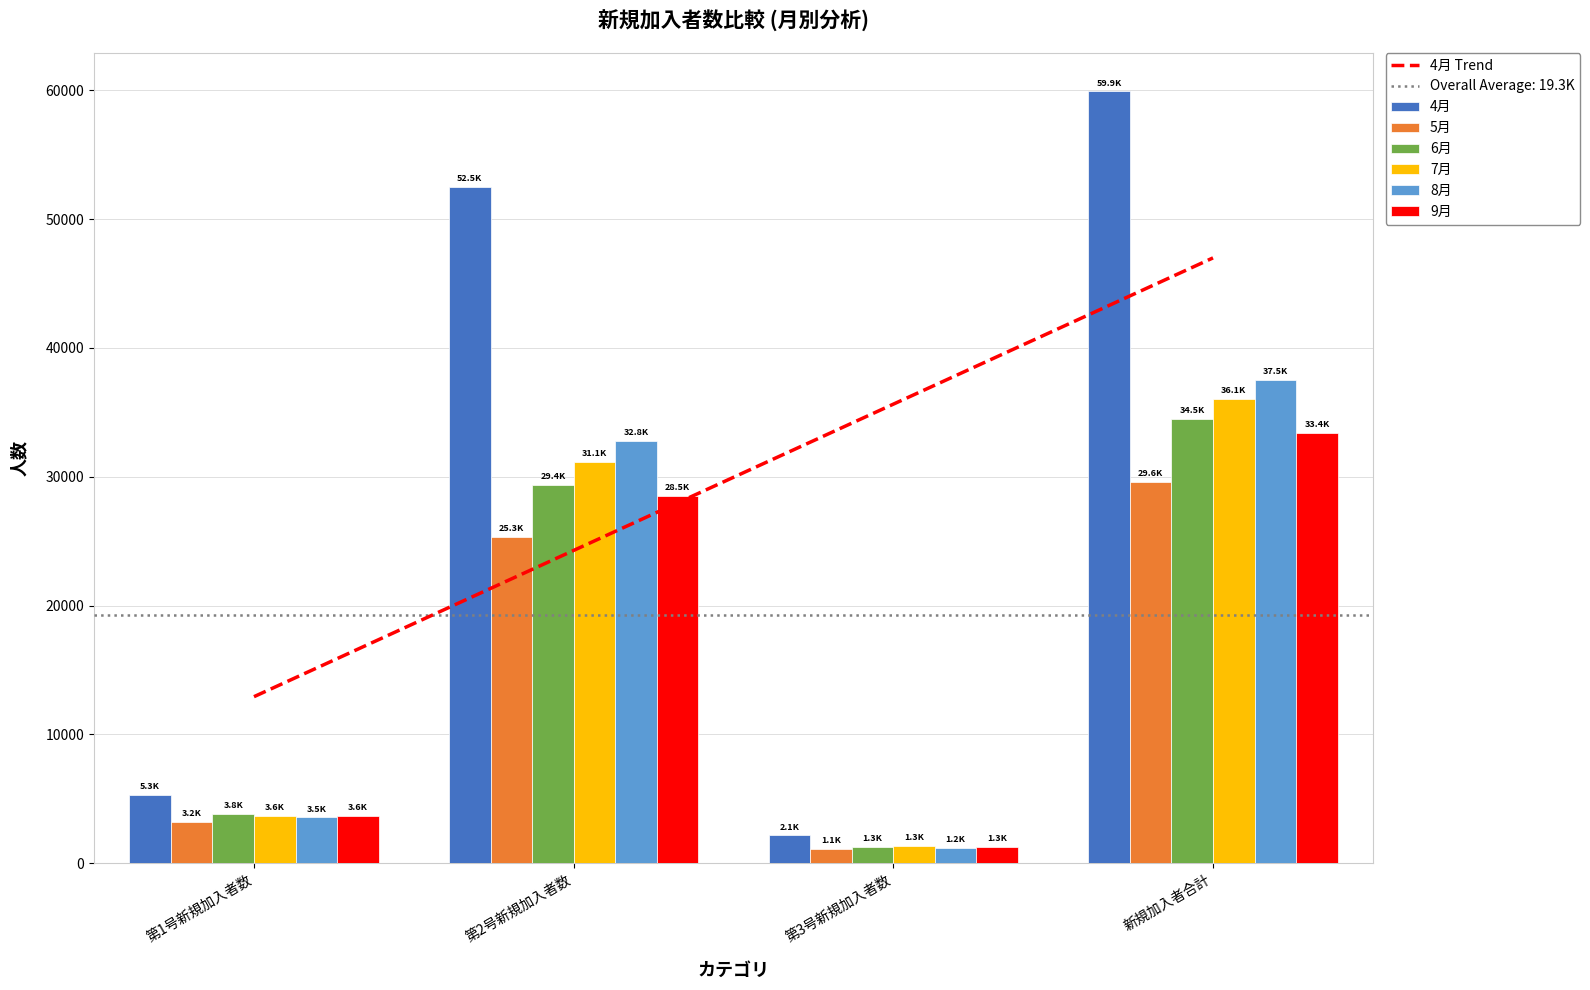

At which label does 8月 reach its minimum?

第3号新規加入者数